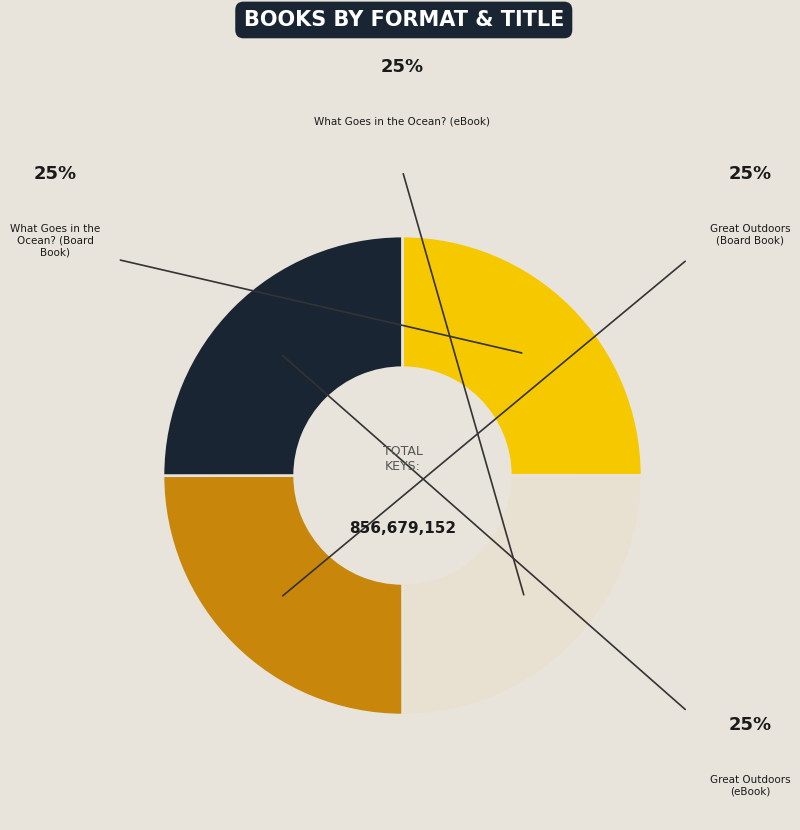

Which slice is the largest?

Great Outdoors (Board Book)